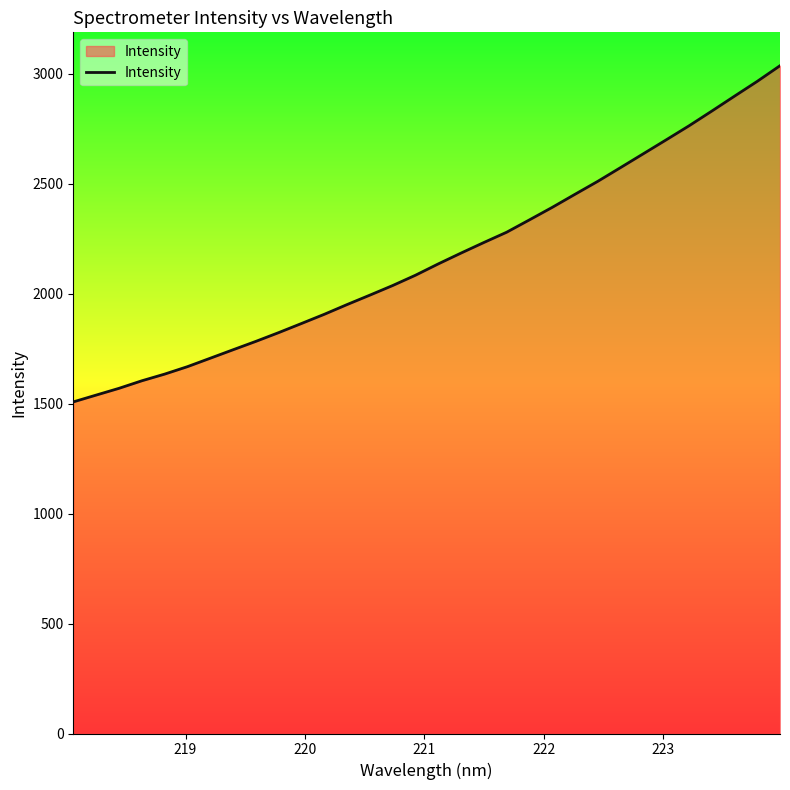

What is the difference between the maximum and minimum values?

1529.2